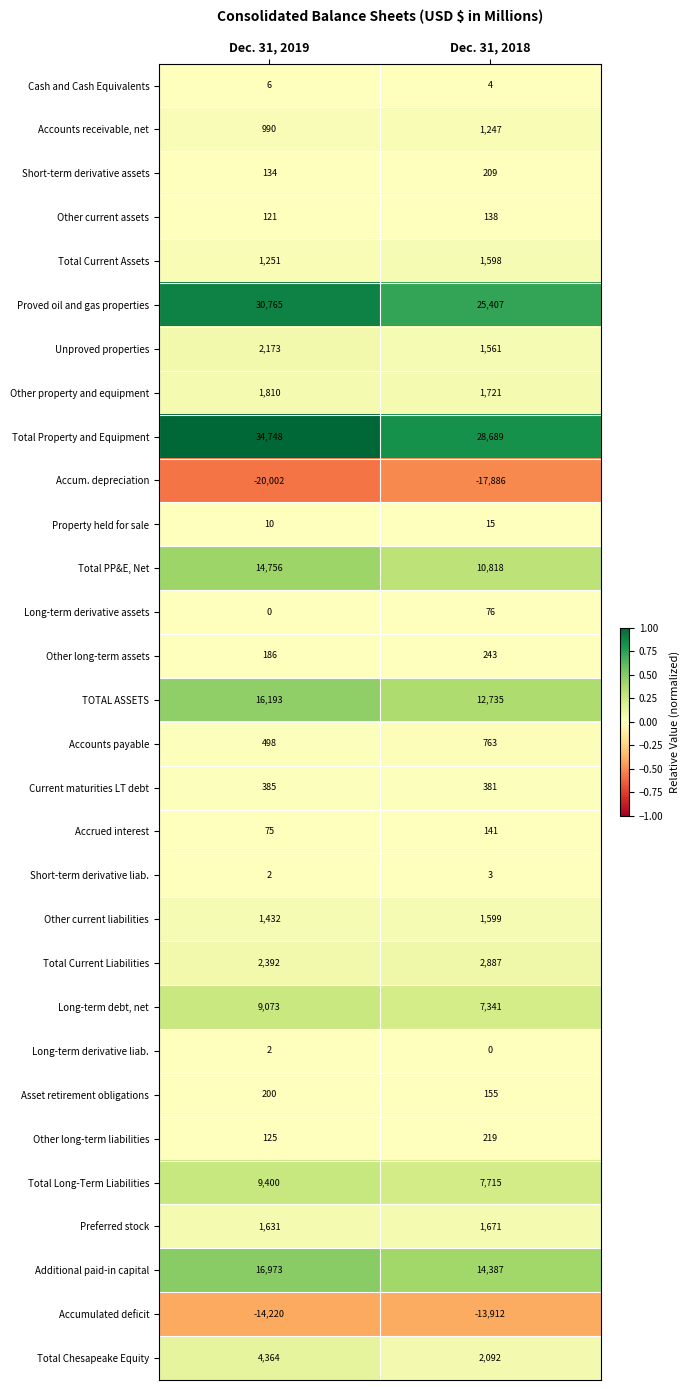

What is the average value of the Total PP&E, Net series?

12787